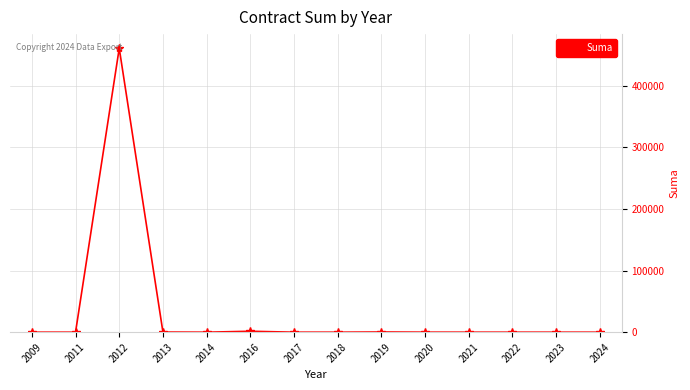

What is the sum of all values?

462942.9